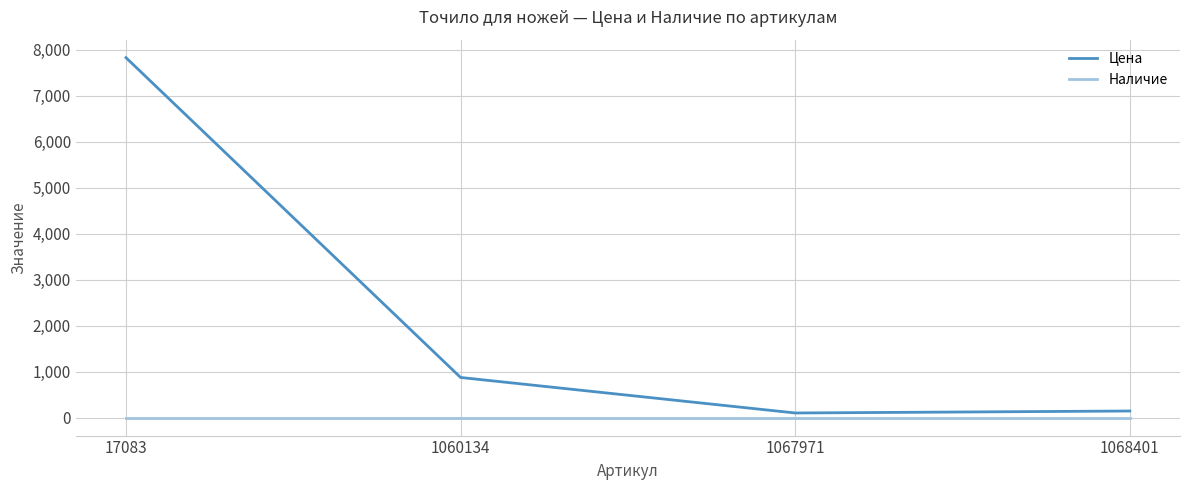

The value of Цена at 1060134 is 556. True or false?

False